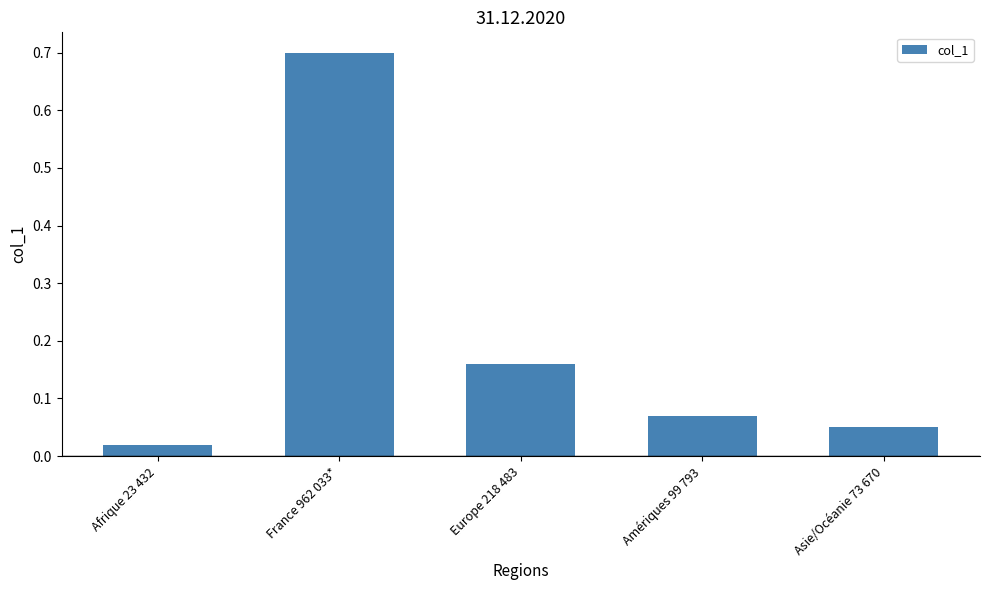

What position from the left is France 962 033*?

2